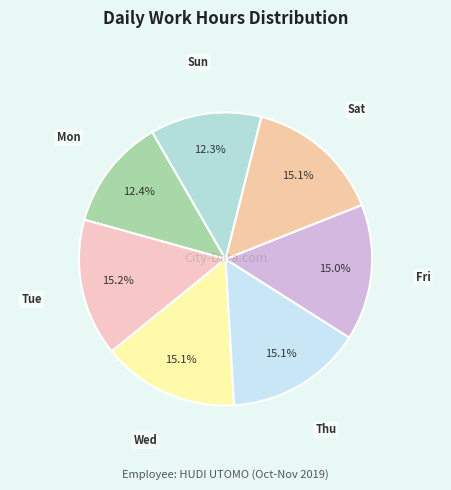

Is Wed the majority of the pie?

No